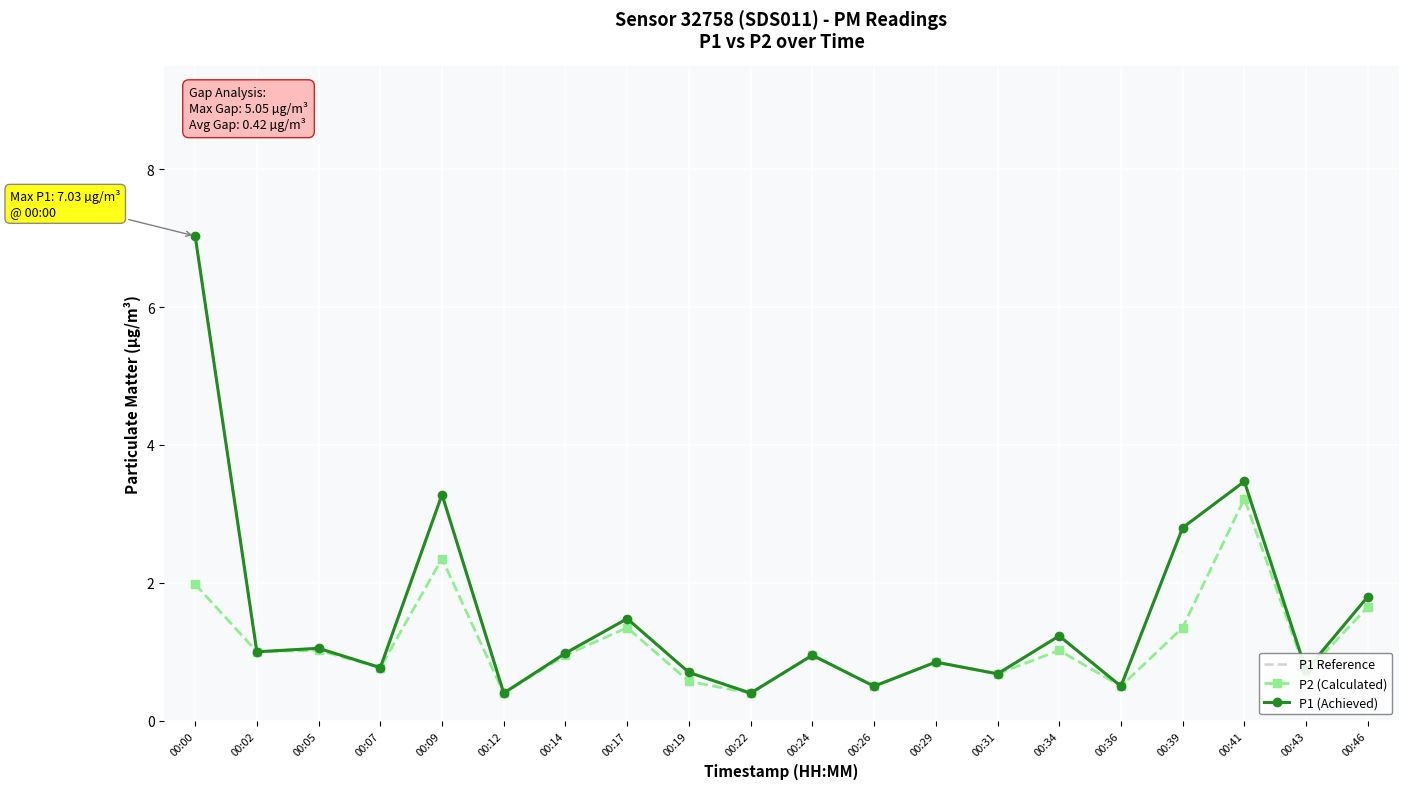

At 00:34, list the series in order from largest to smallest.

P1 Reference, P1 (Achieved), P2 (Calculated)